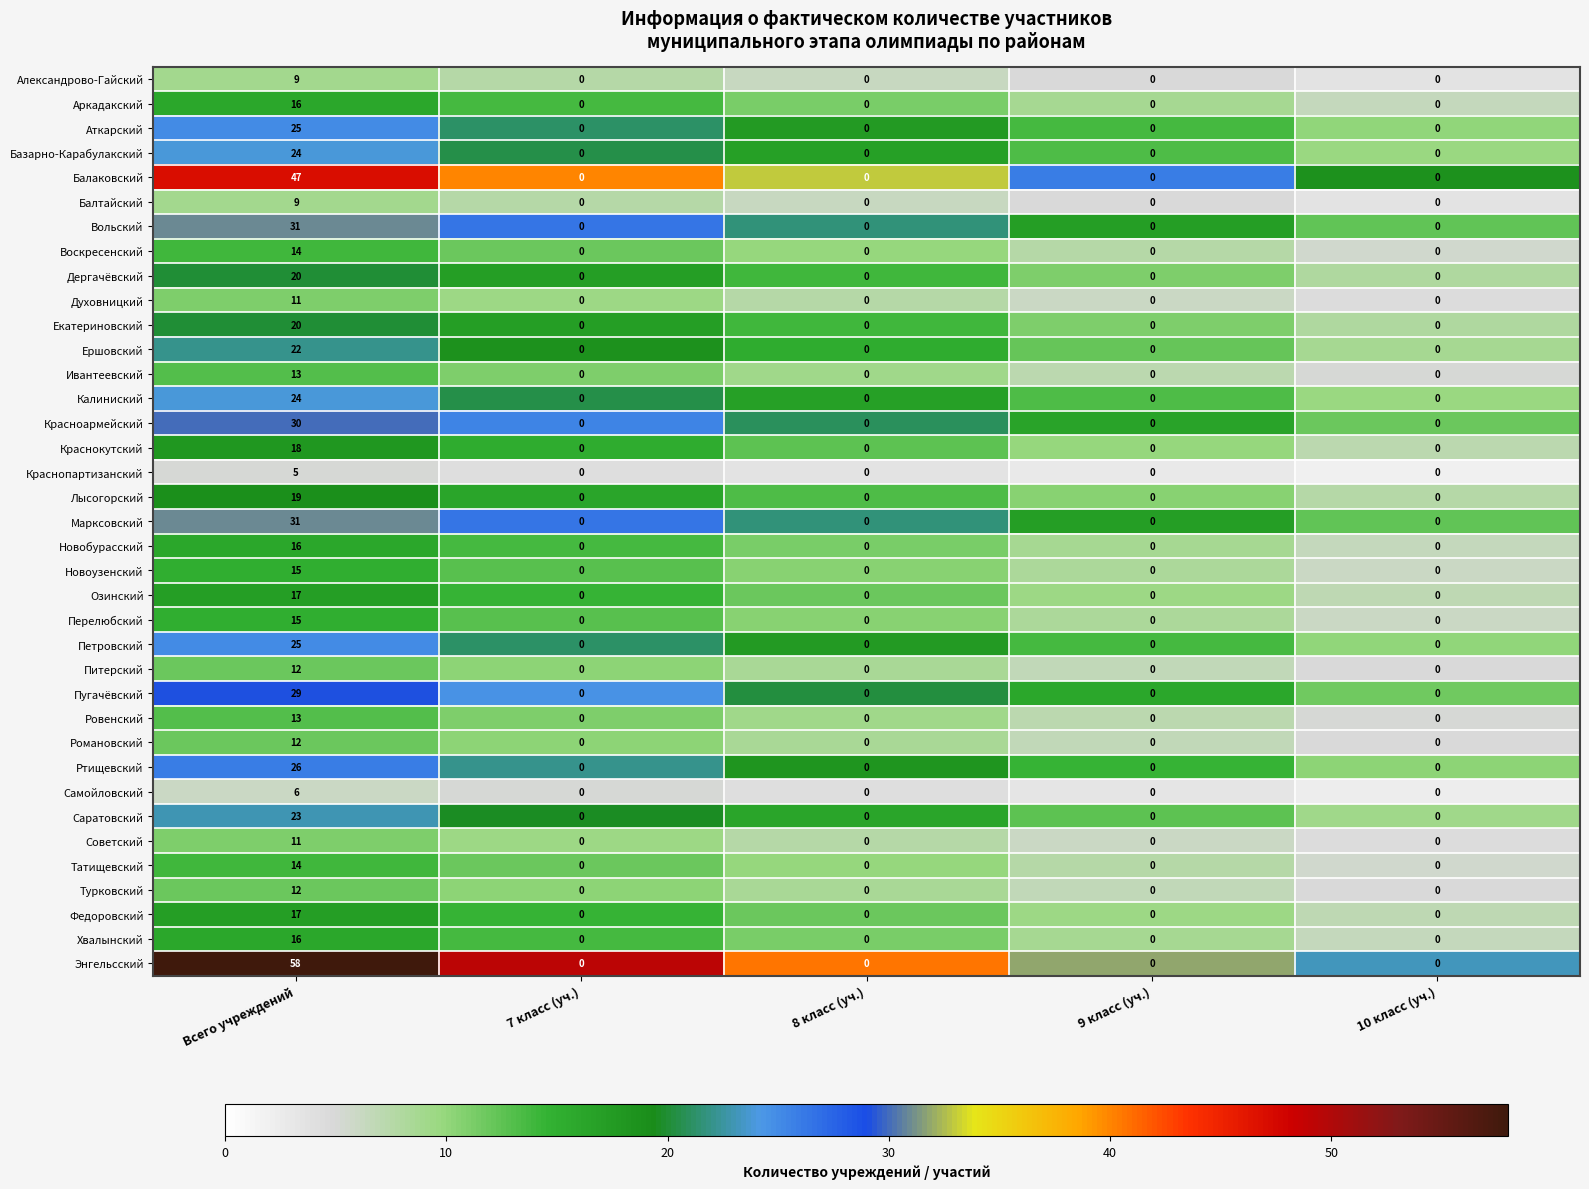

Is it true that Федоровский equals 30 at Всего учреждений?

False